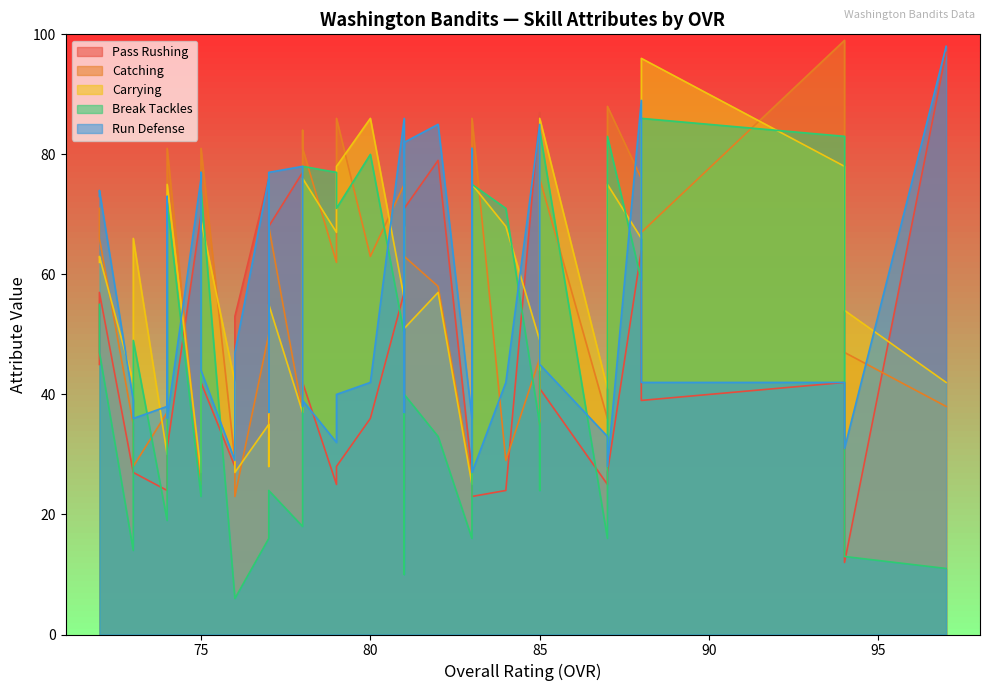

True or false: break_tackles has more than 0 points higher than both neighbors.

True